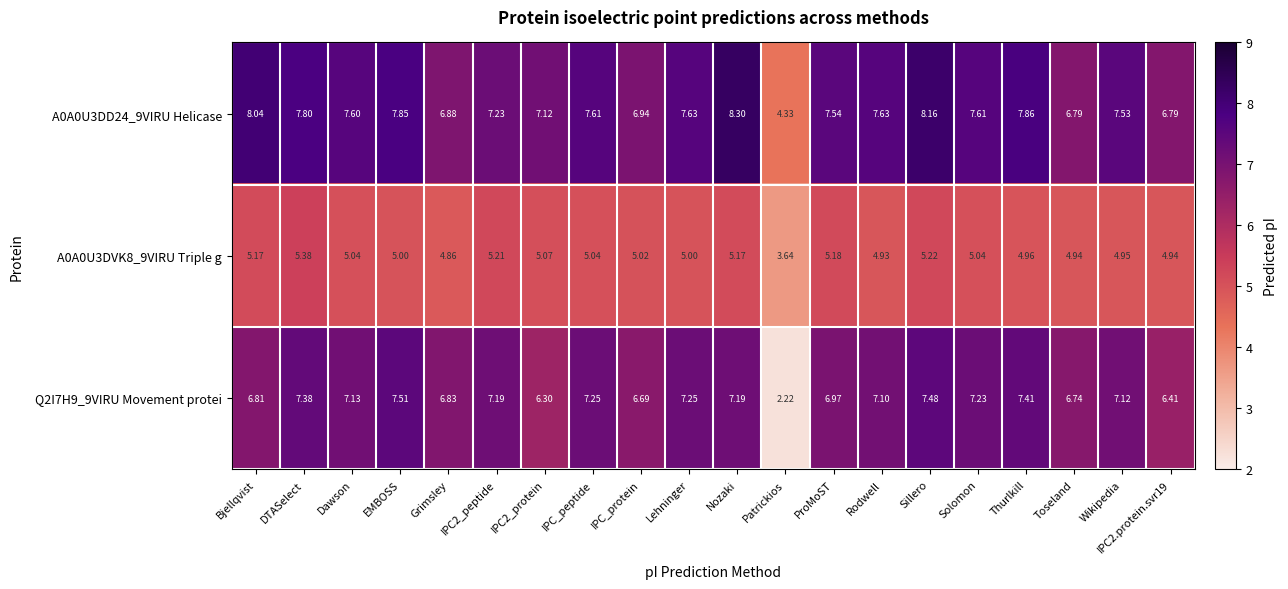

At which category is the sum across all series the highest?

Sillero